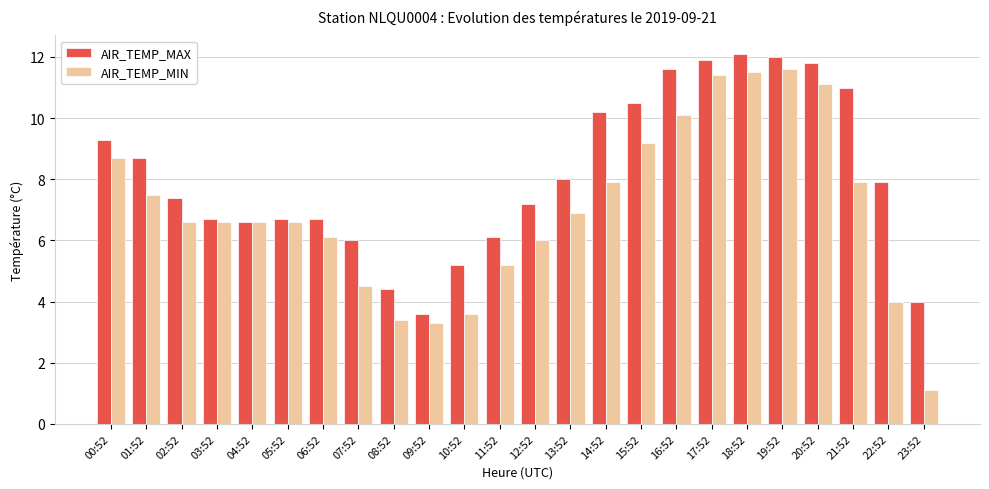

What is the approximate value of AIR_TEMP_MIN at 08:52?

3.4